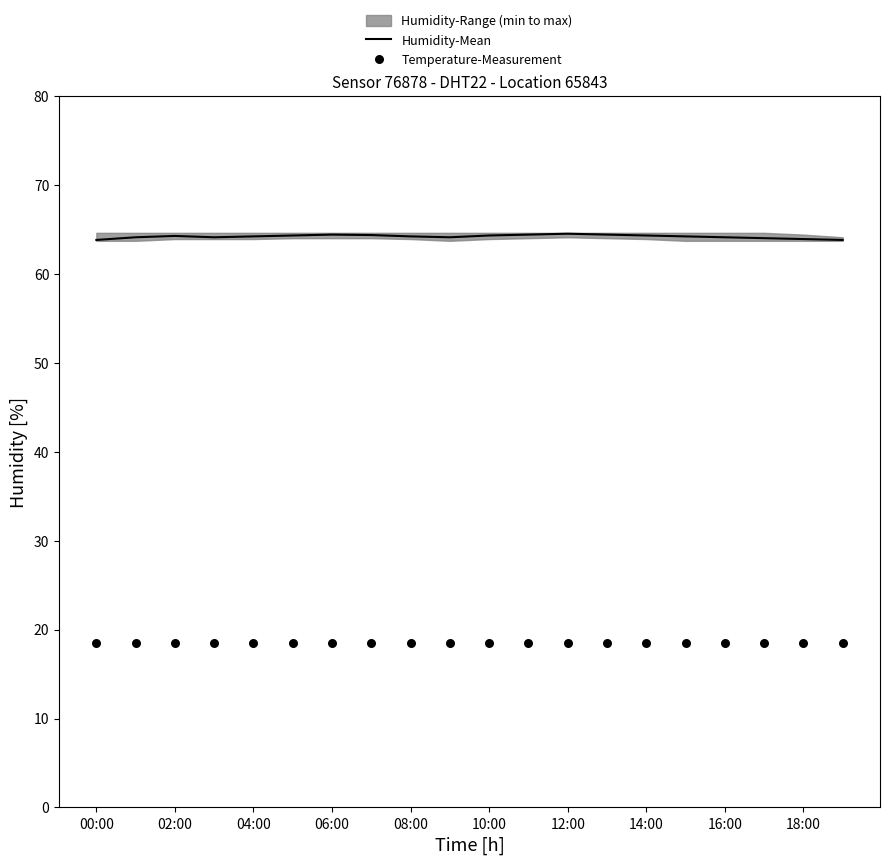

What is the highest value of the Humidity-Mean series?

64.5